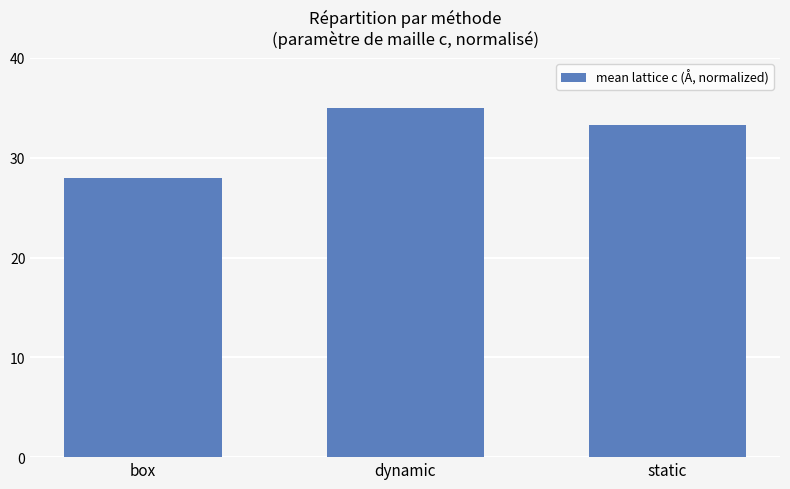

List the labels in order of value, smallest first.

box, static, dynamic